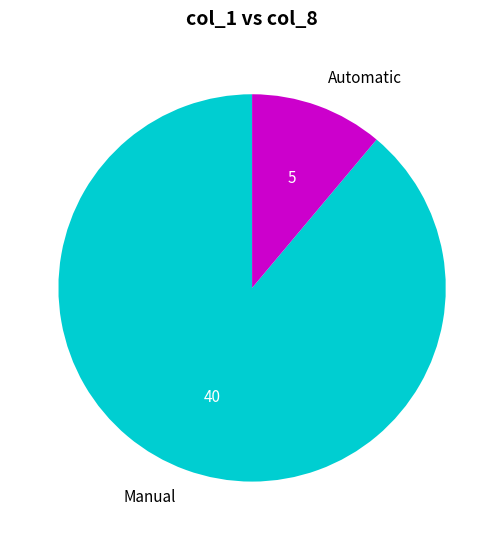

How many slices are in this pie chart?

2